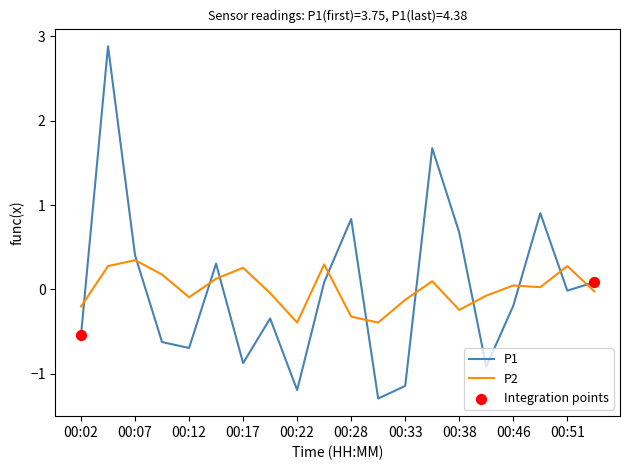

What is the minimum value for P1?

-1.3